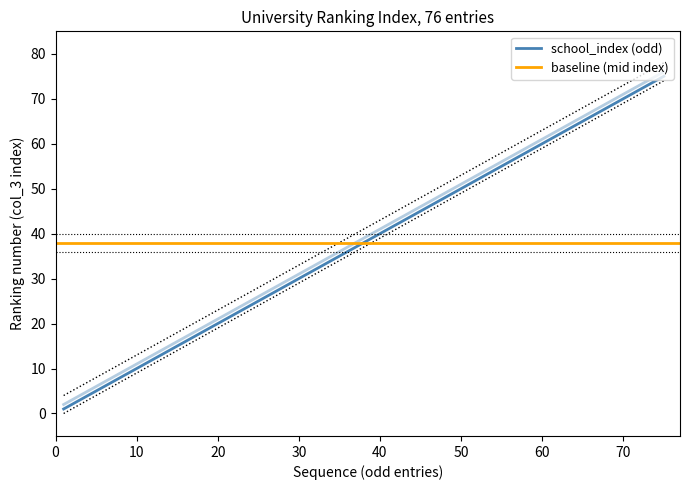

True or false: col_3_index and school_index cross at least once.

False